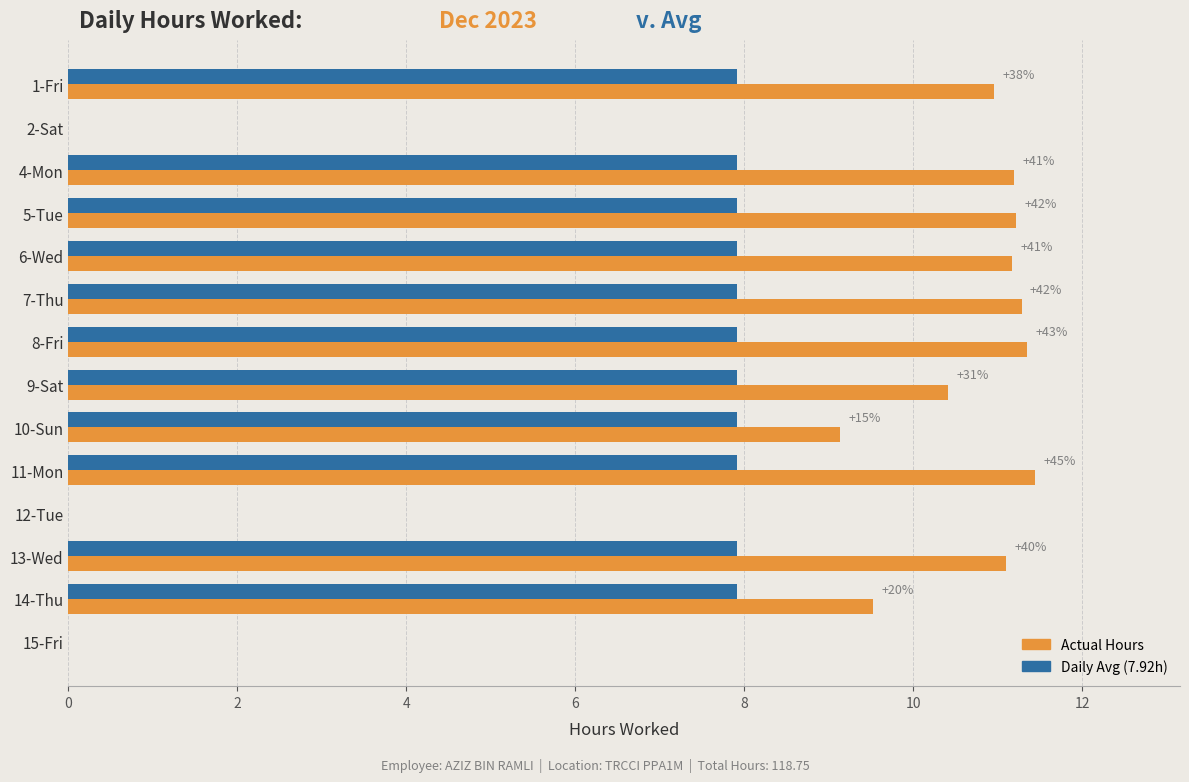

What is the maximum value shown in the chart?

11.4